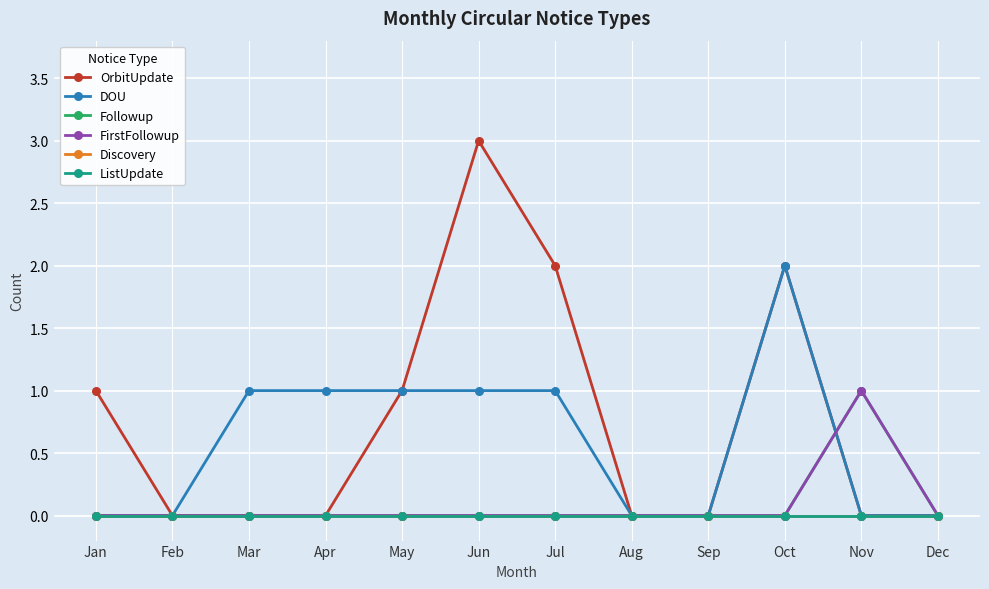

At which label does DOU reach its minimum?

Jan